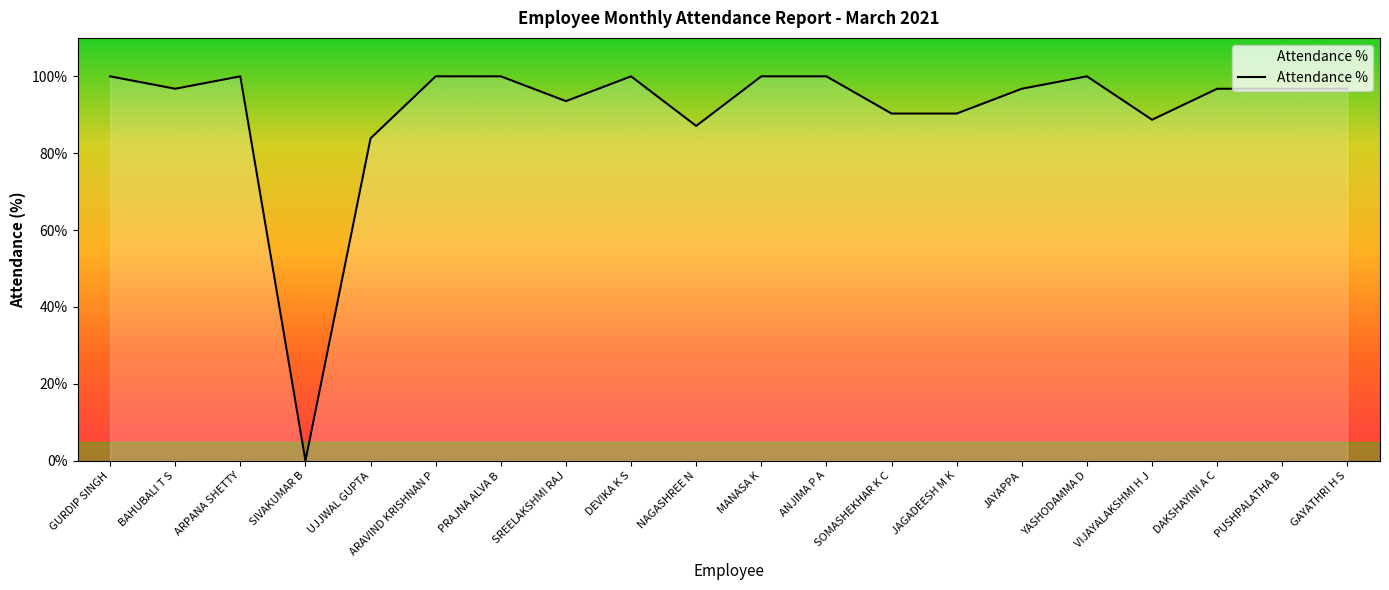

At which category does the chart reach its minimum across all series?

SIVAKUMAR B